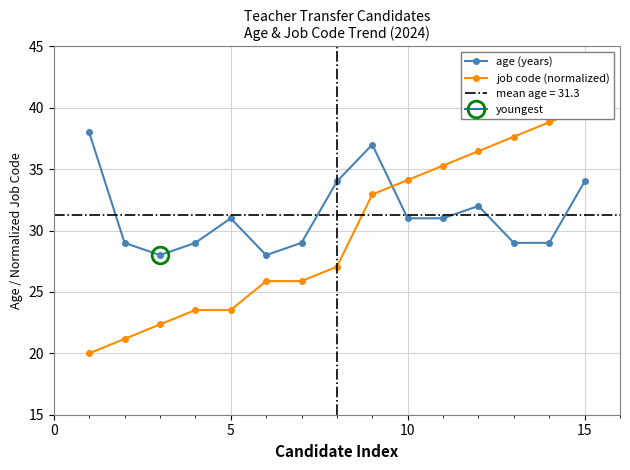

What is the lowest value of the age (years) series?

28